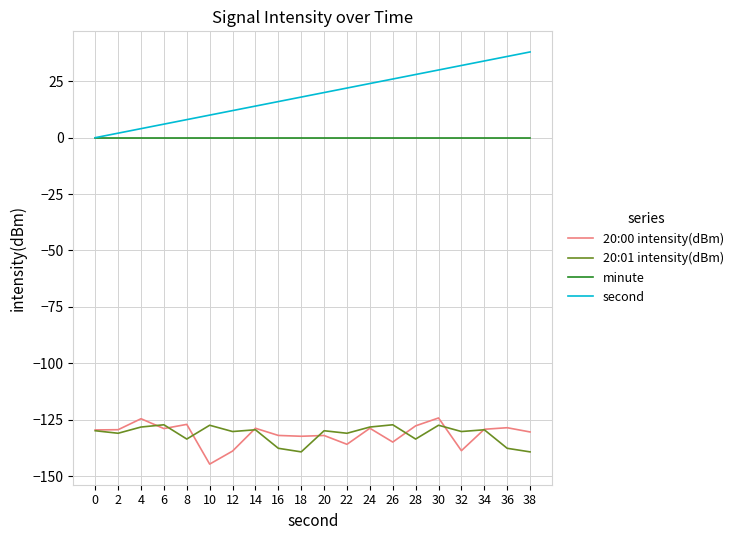

True or false: minute and 20:00 intensity(dBm) intersect in this chart.

False